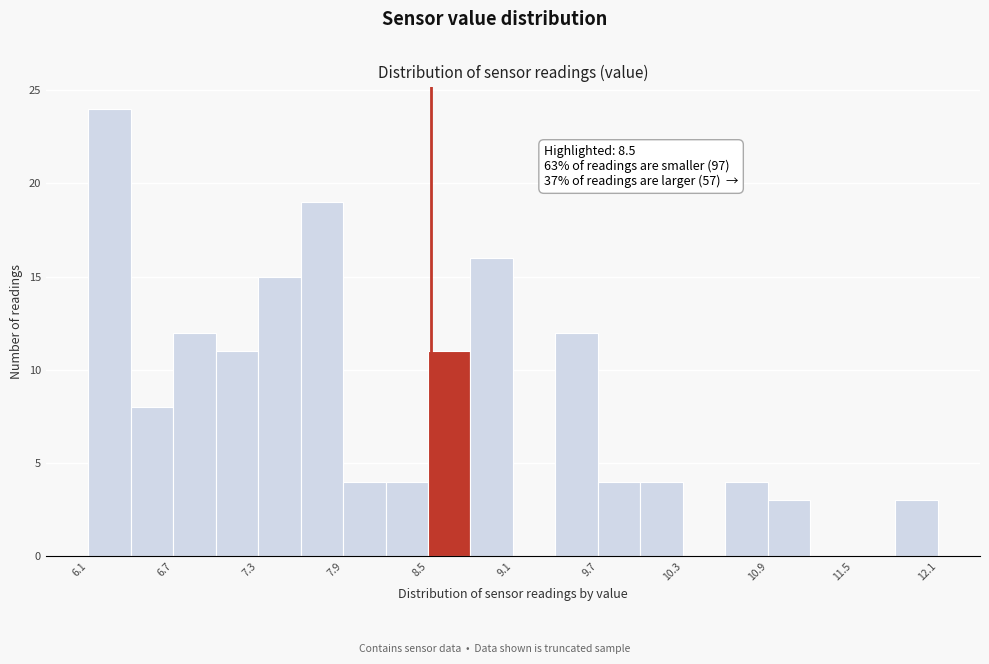

Around what value on the x-axis is the tallest bar? Give the approximate position of its centre, as read against the axis.

6.2